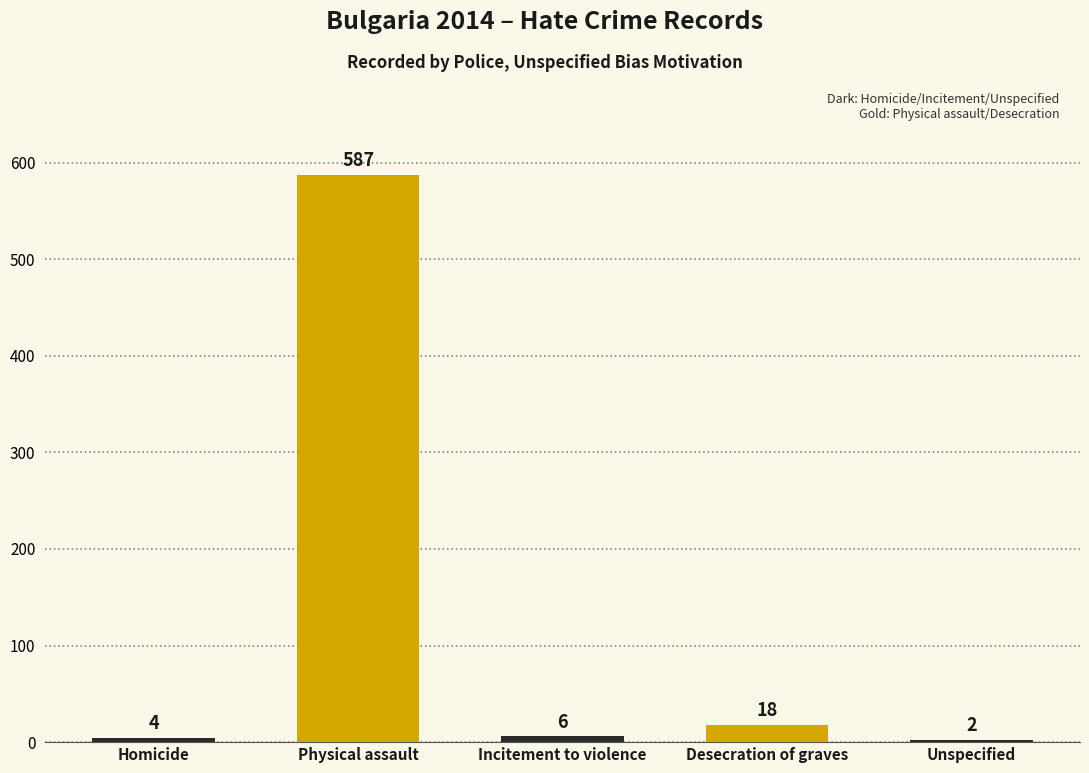

What is the approximate value at Homicide?

4